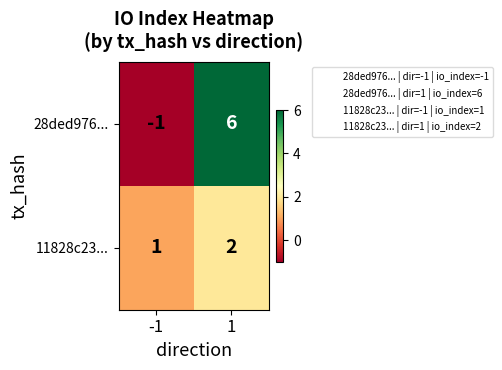

What is the maximum value shown in the chart?

6